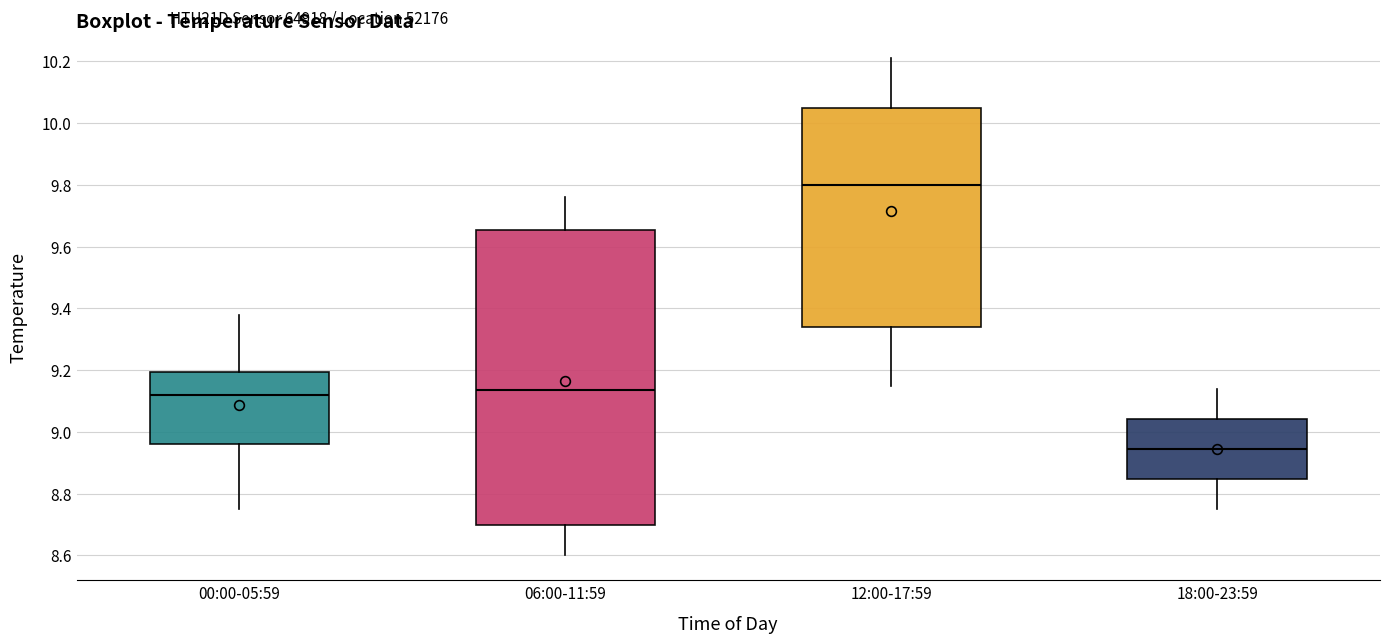

Reading left to right, read every box against the y-axis: the position of its median line, the range the box covers, and the ends of its whiskers. The values are not printed on the chart, so give them approximately, as read against the axis.

00:00-05:59: median 9.12, box 8.96 to 9.20, whiskers 8.76 to 9.38
06:00-11:59: median 9.14, box 8.70 to 9.66, whiskers 8.60 to 9.76
12:00-17:59: median 9.80, box 9.34 to 10.06, whiskers 9.16 to 10.22
18:00-23:59: median 8.94, box 8.84 to 9.04, whiskers 8.76 to 9.14